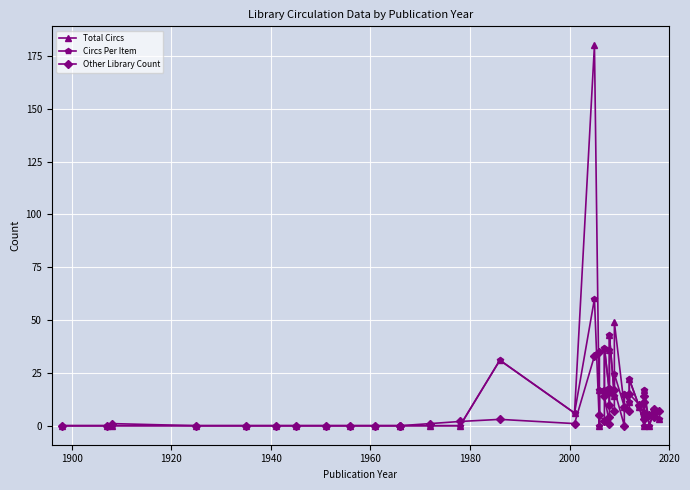

Rank the series at 1920 from highest to lowest value.

Other Library Count, Total Circs, Circs Per Item